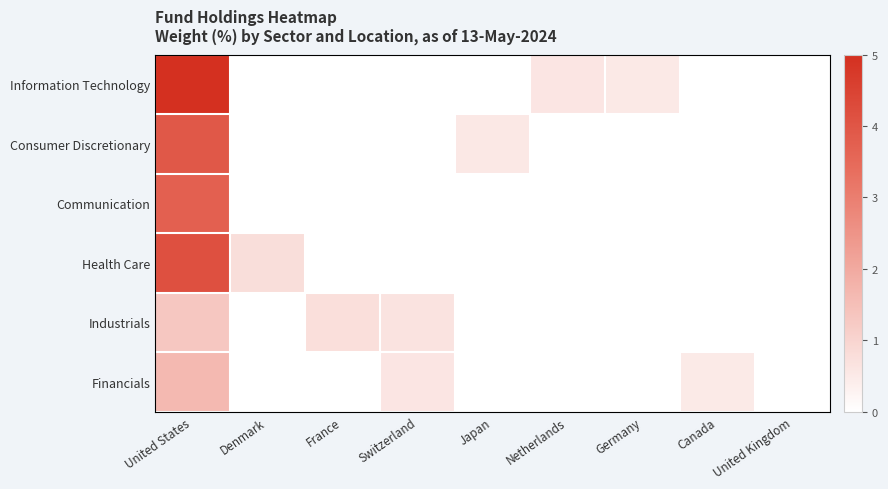

How many data points does each series have?

9